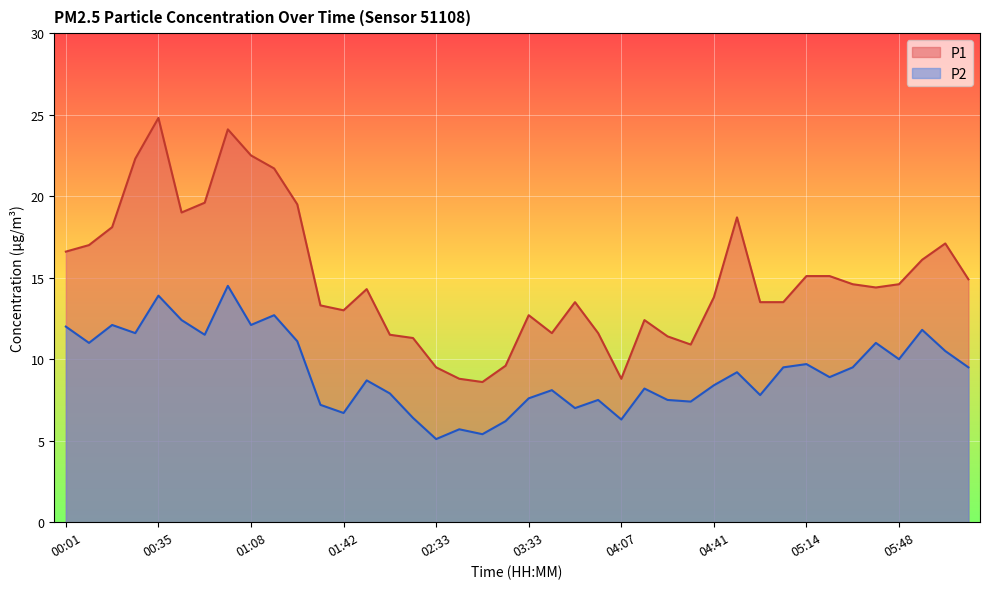

What are all the series names shown in the legend?

P1, P2